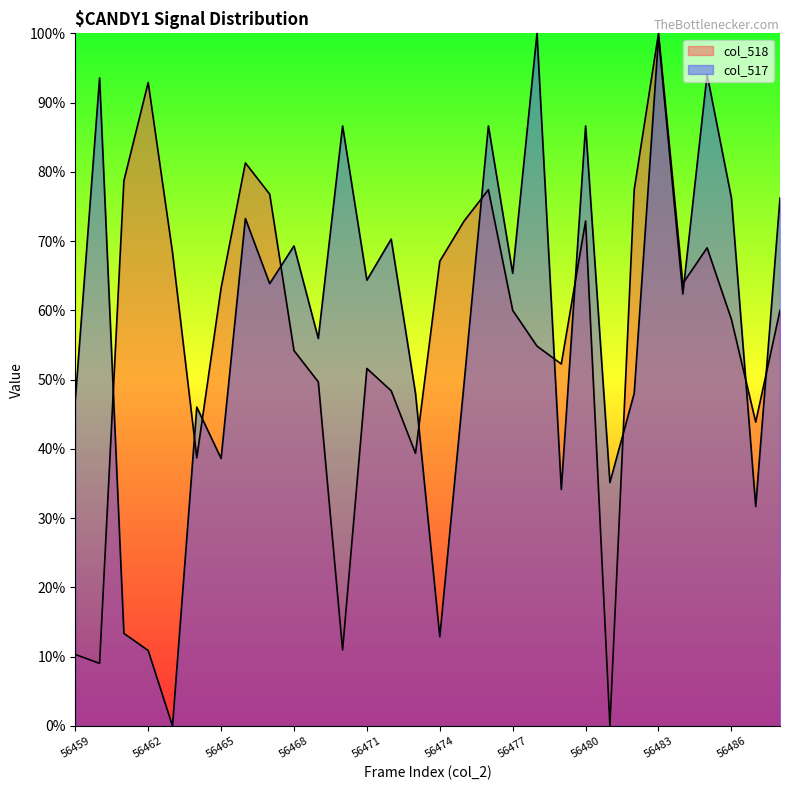

List the series in order of their peak value, highest first.

col_518, col_517